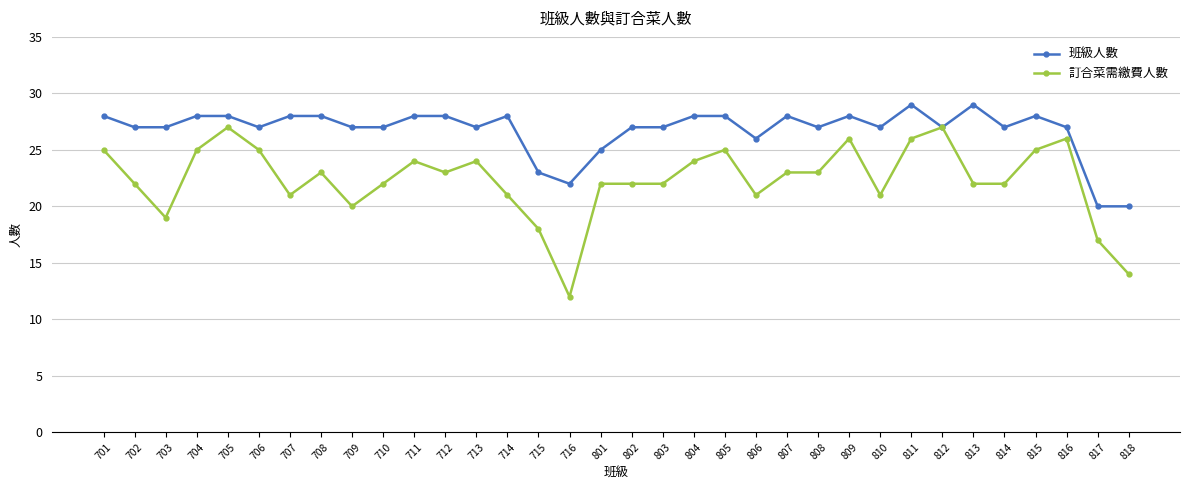

Where is the first local maximum for 訂合菜需繳費人數?

705